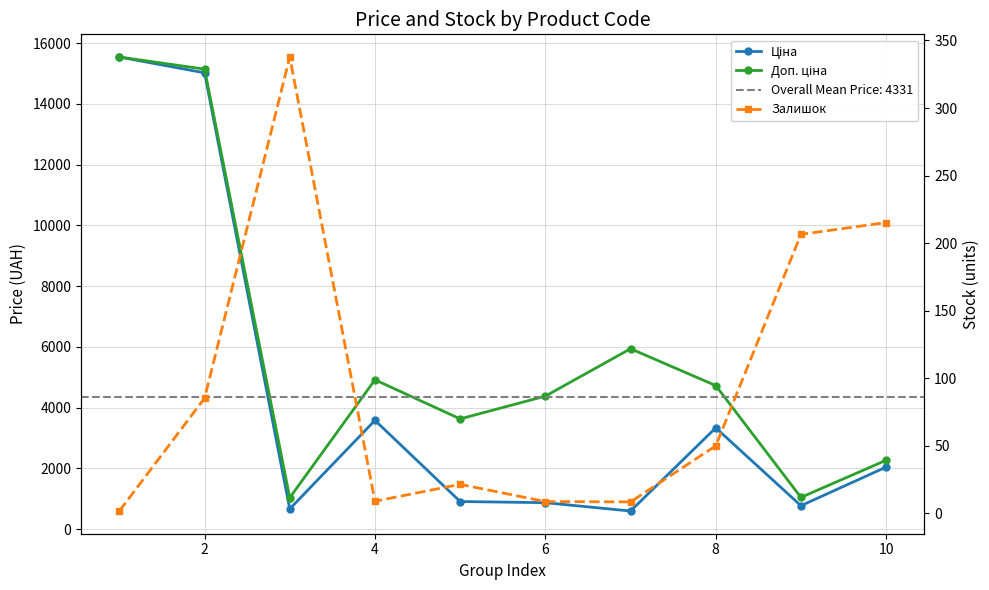

Between 2 and 4, which series saw the biggest shift?

Ціна